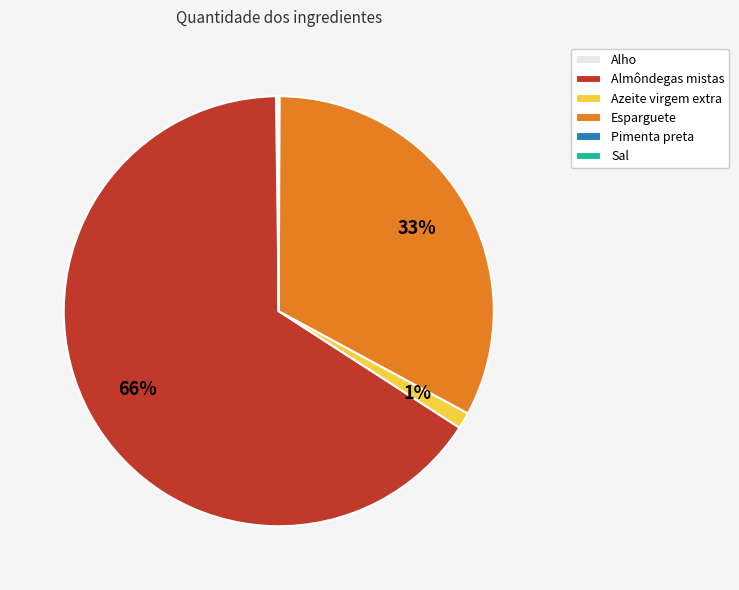

What percentage is the Azeite virgem extra slice, to the nearest percent?

1%